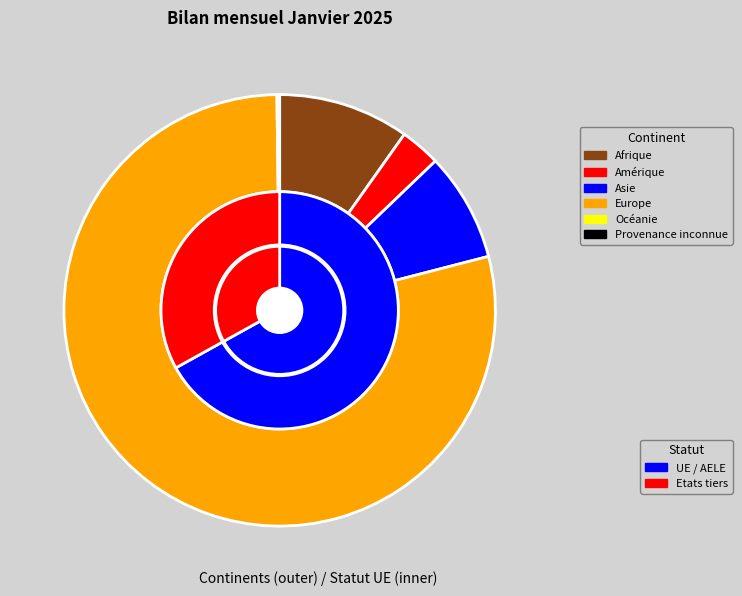

How many slices are in this pie chart?

6